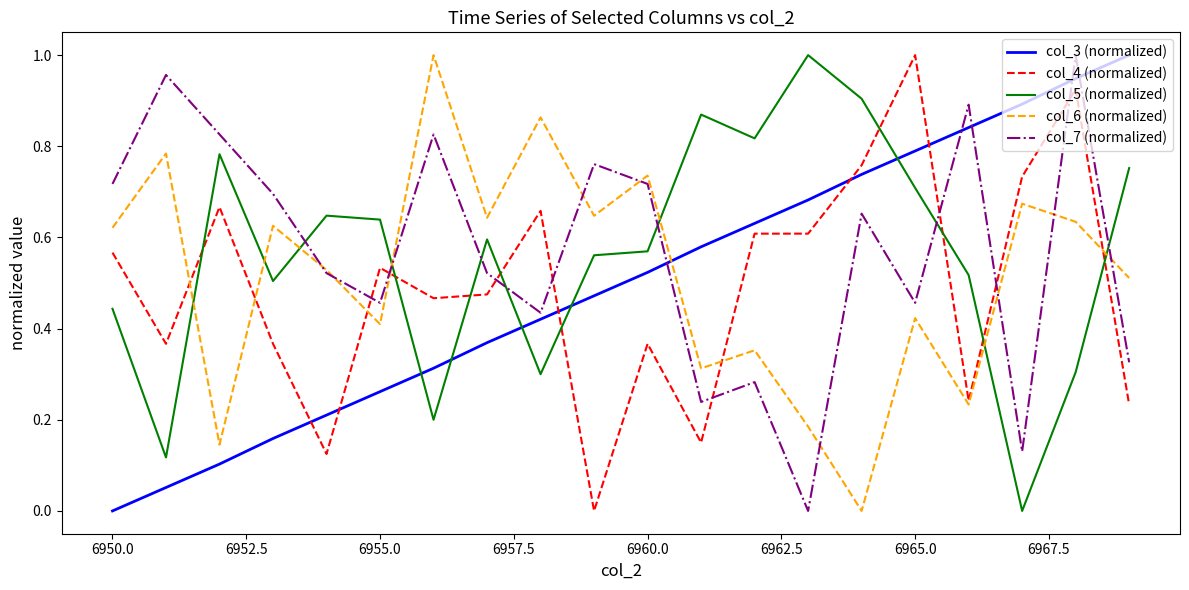

After their last crossing, which series has the higher values: col_3 (normalized) or col_5 (normalized)?

col_3 (normalized)